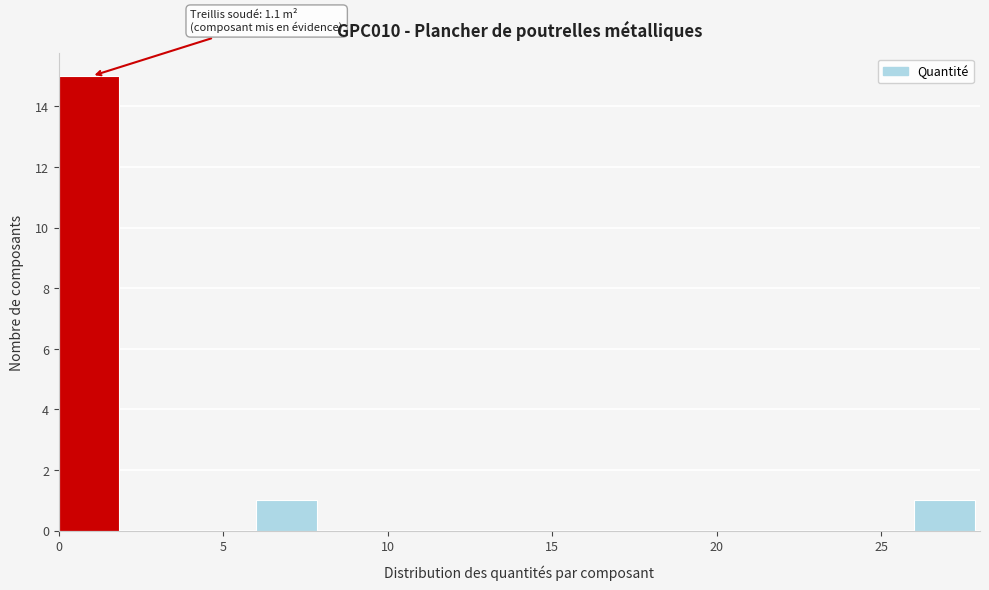

Over which range of the x-axis is the bar tallest?

0 to 2